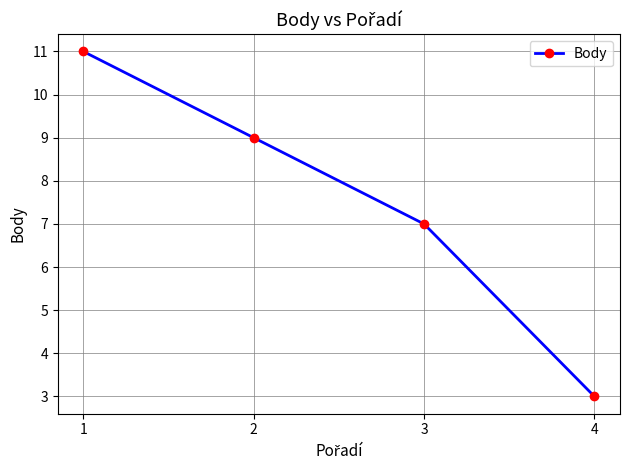

Rank the categories by value from lowest to highest.

4, 3, 2, 1